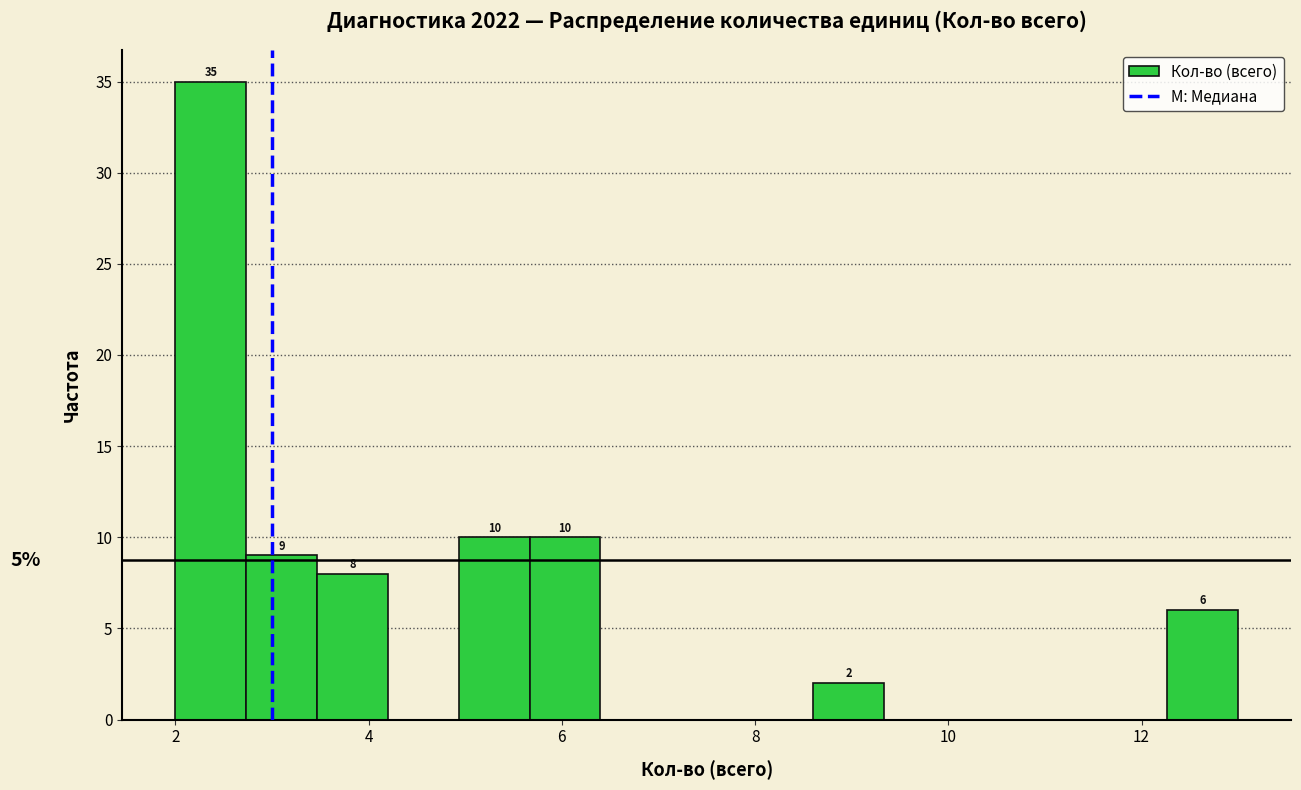

Around what value on the x-axis is the tallest bar? Give the approximate position of its centre, as read against the axis.

2.4